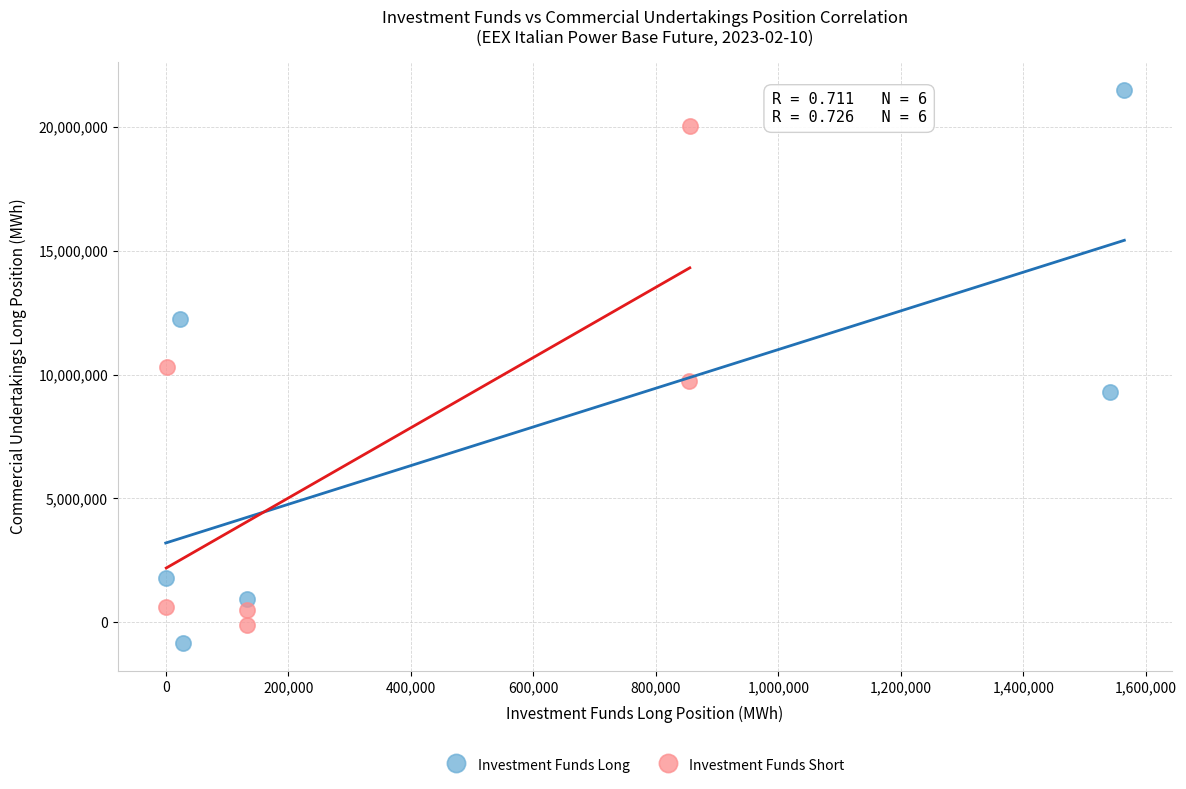

Which series reaches the minimum Y coordinate?

Investment Funds Long